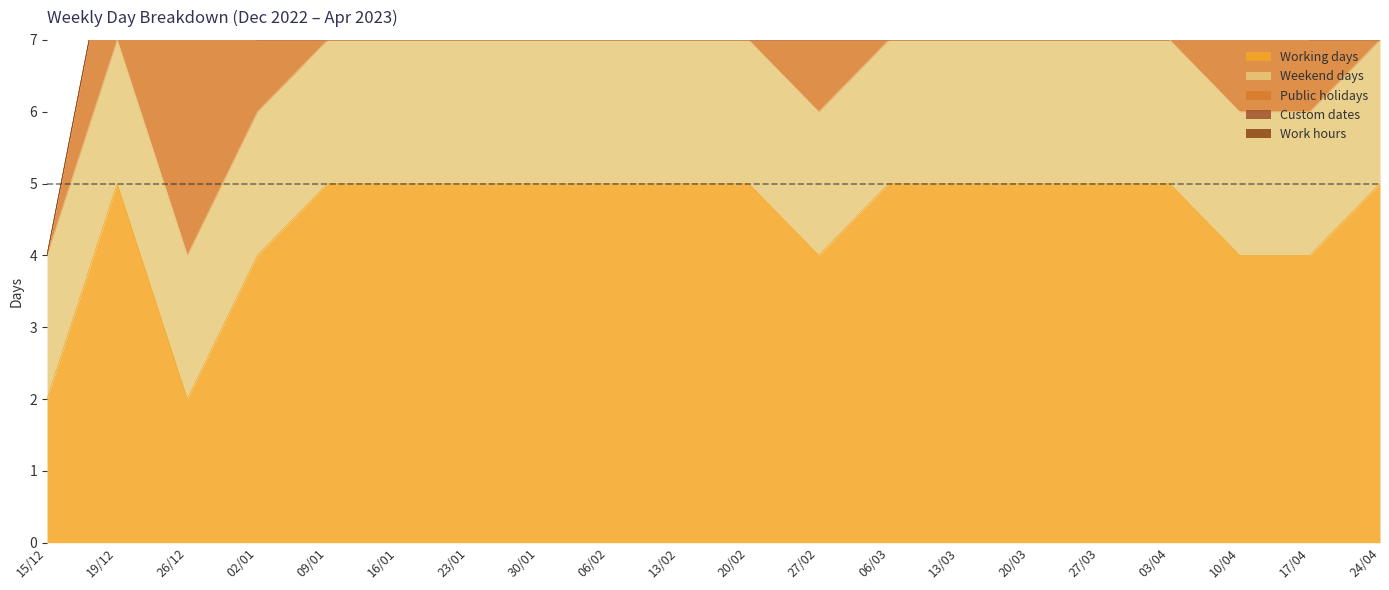

At which category is the sum across all series the highest?

19/12